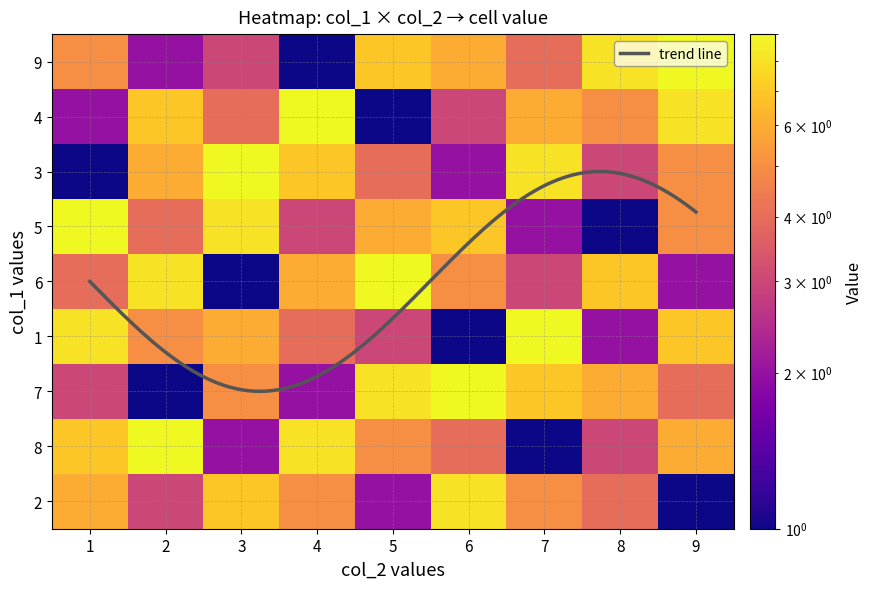

At which label does row8 reach its peak?

2